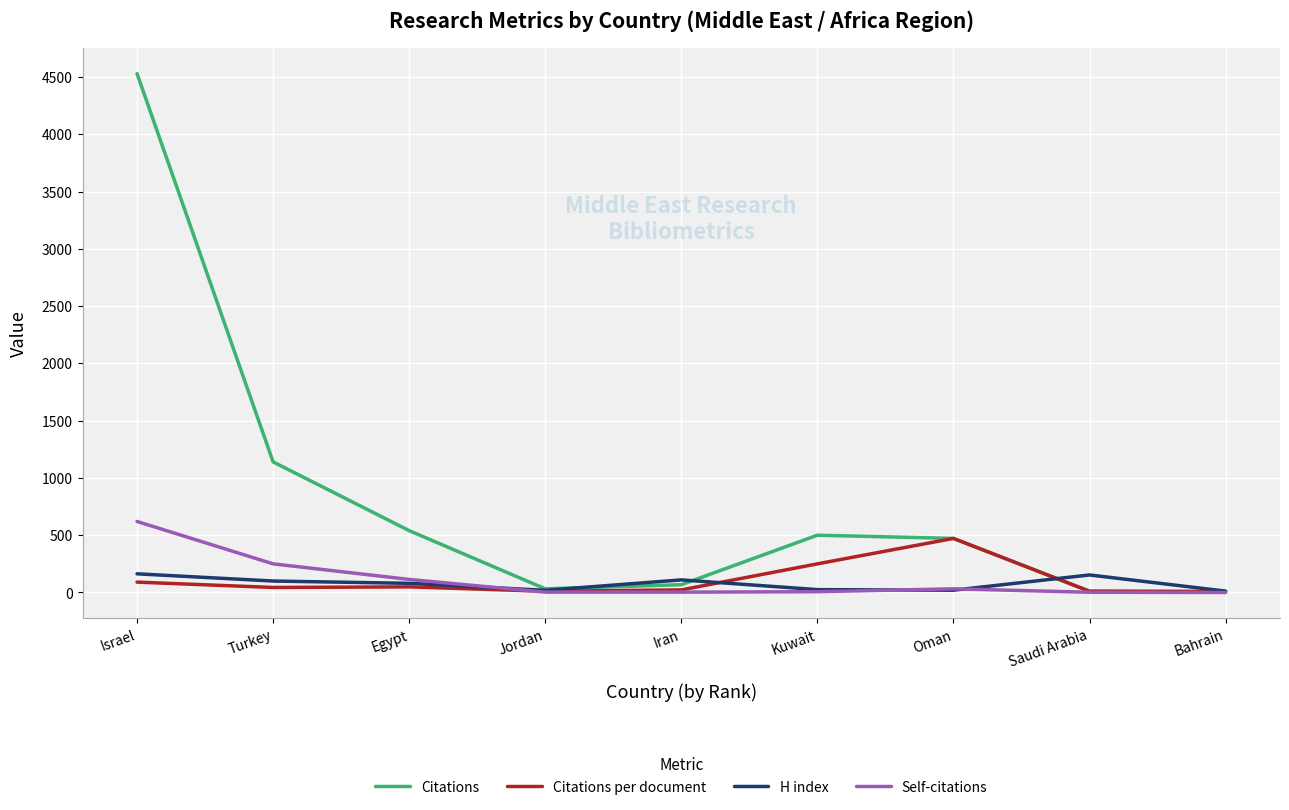

What is the maximum value shown in the chart?

4529.0